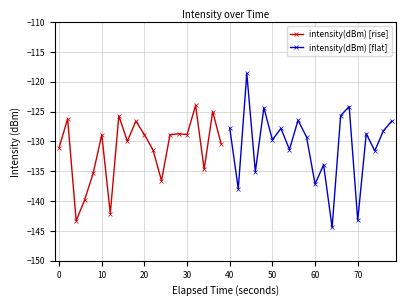

True or false: intensity(dBm) [rise] has more than 1 interior local peaks.

True